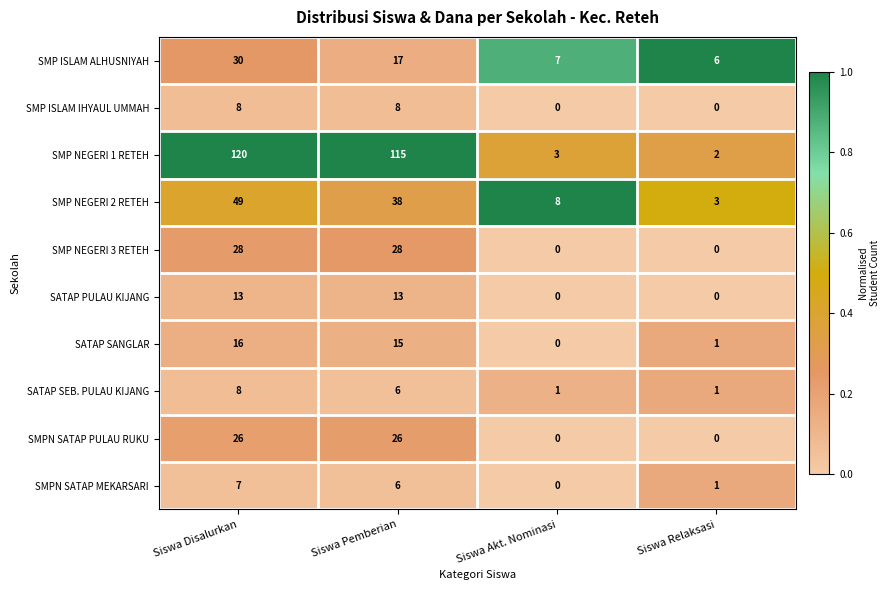

The value of SATAP SANGLAR at Siswa Akt. Nominasi is 0. True or false?

True